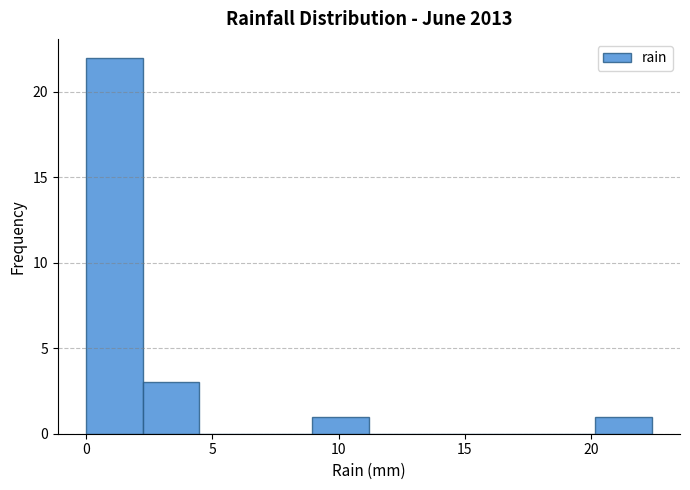

Reading left to right, transcribe this chart: for each bar, give the range it covers on the x-axis and its height. Neither the bar edges nor the heights are printed on the chart, so give them approximately, as read against the axes.

0.0 to 2.0: 22
2.0 to 4.5: 3
4.5 to 6.5: 0
6.5 to 9.0: 0
9.0 to 11.0: 1
11.0 to 13.5: 0
13.5 to 15.5: 0
15.5 to 18.0: 0
18.0 to 20.0: 0
20.0 to 22.5: 1